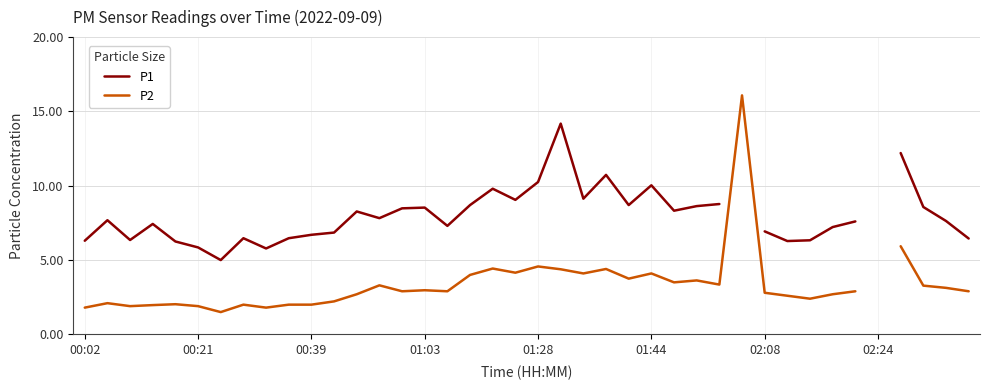

What position from the left is 17?

18